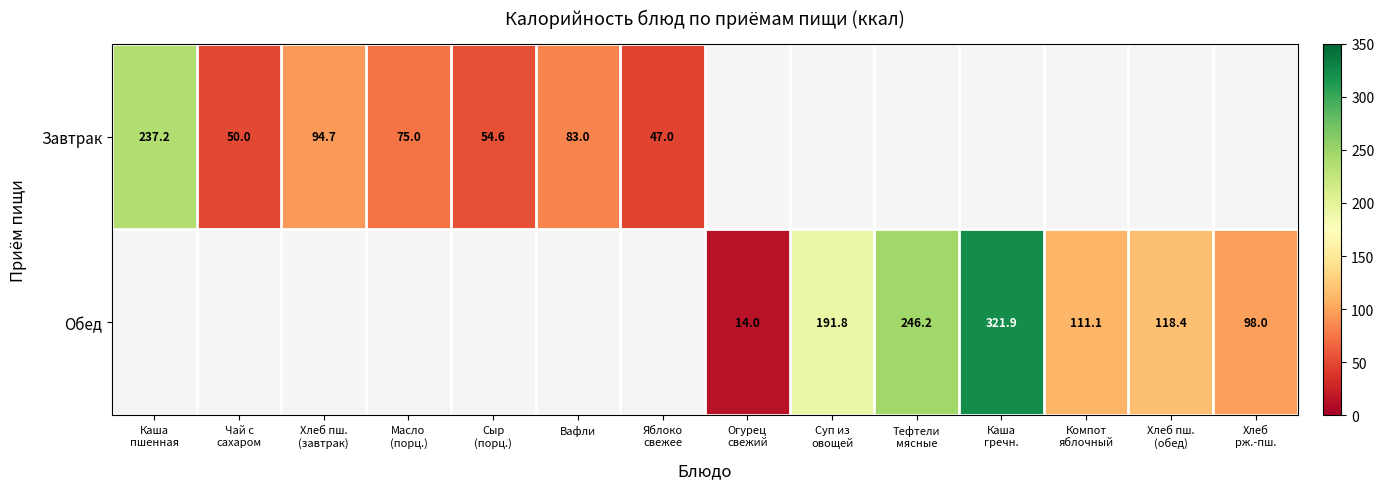

How many values in Обед are above zero?

7